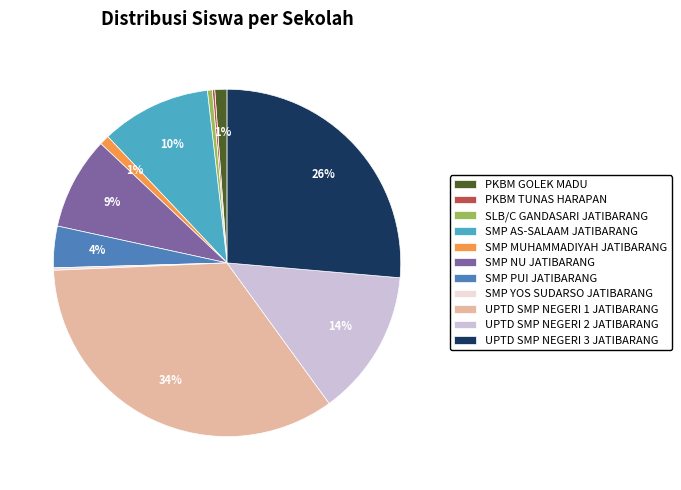

Is the sum of SMP NU JATIBARANG and SLB/C GANDASARI JATIBARANG greater than half?

No